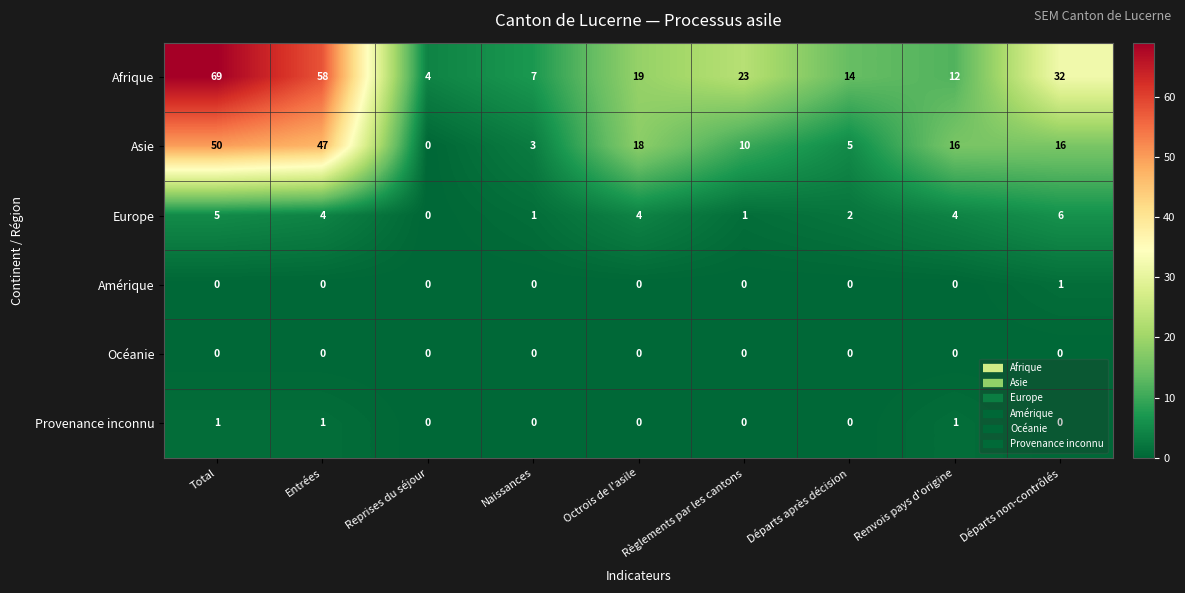

What is the highest value of the Europe series?

6